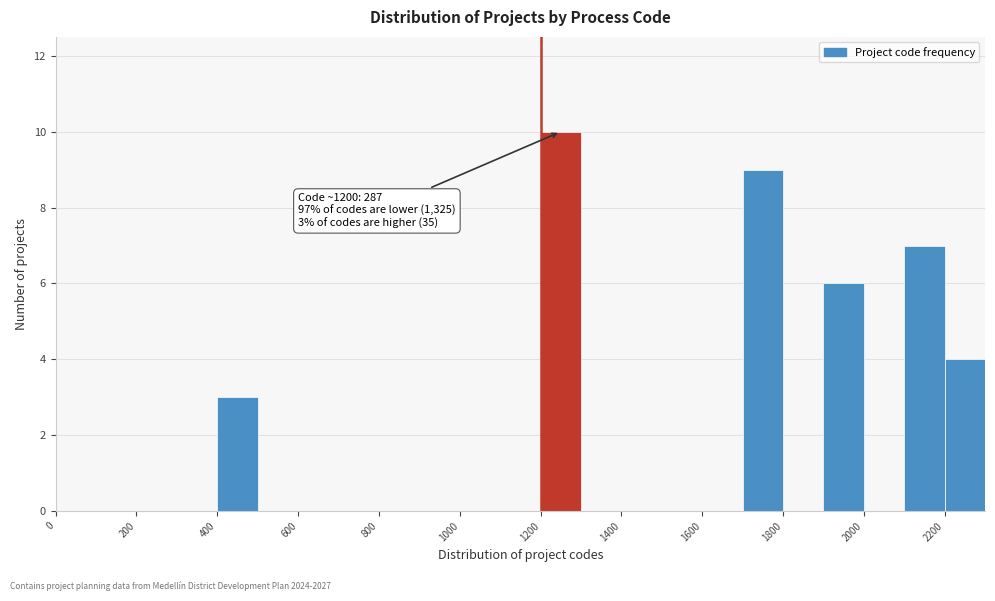

Over which range of the x-axis is the bar tallest?

1200 to 1300